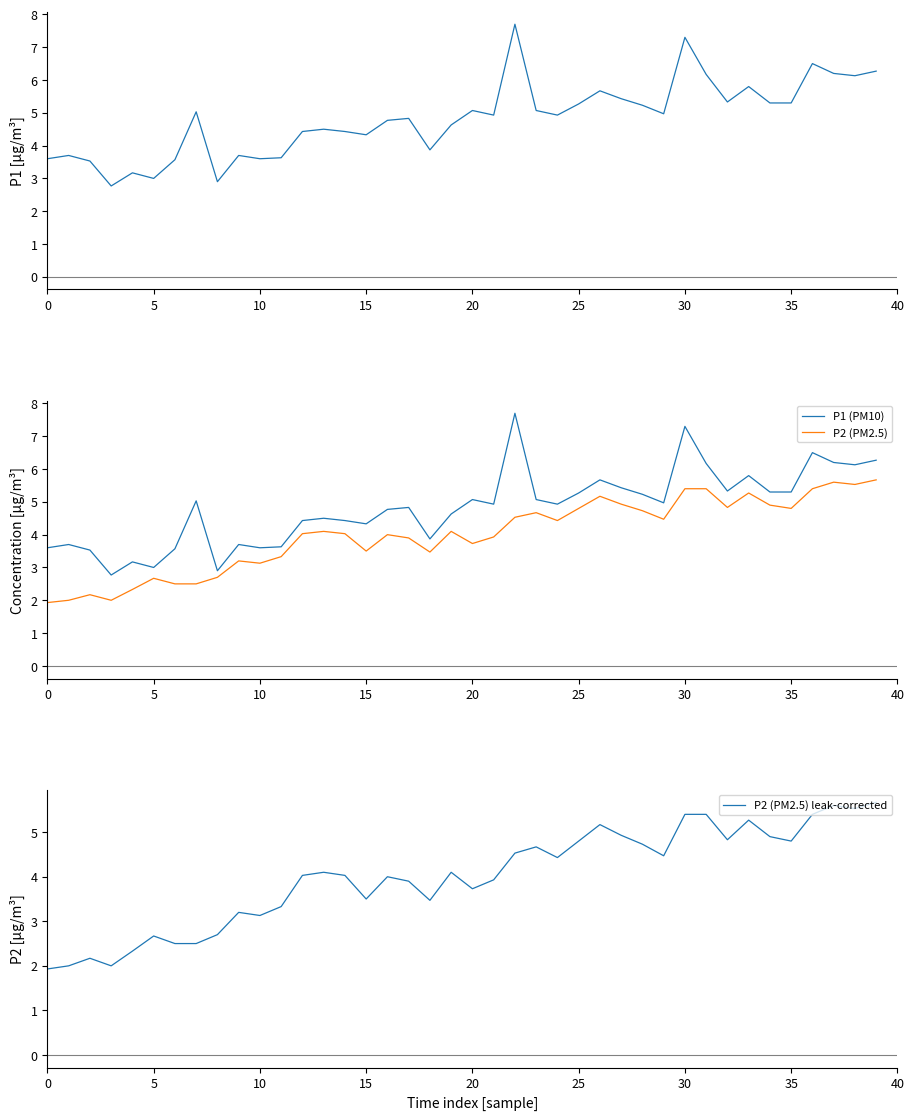

True or false: P1 (PM10) has more than 2 interior local peaks.

True